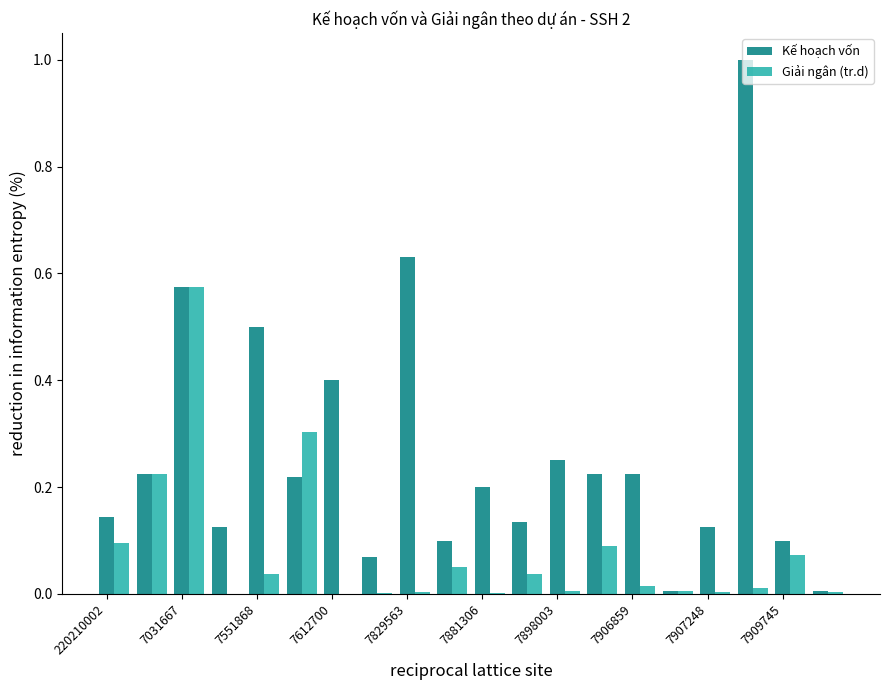

What is the sum of all Giải ngân (tr.d) values?

1.5